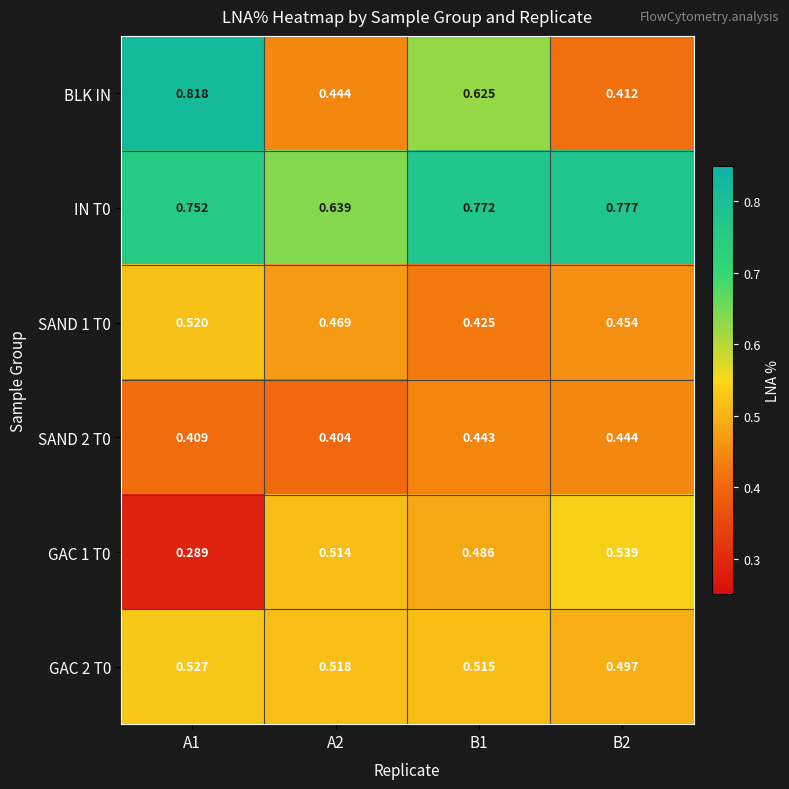

What is the total value across all series at B1?

3.3